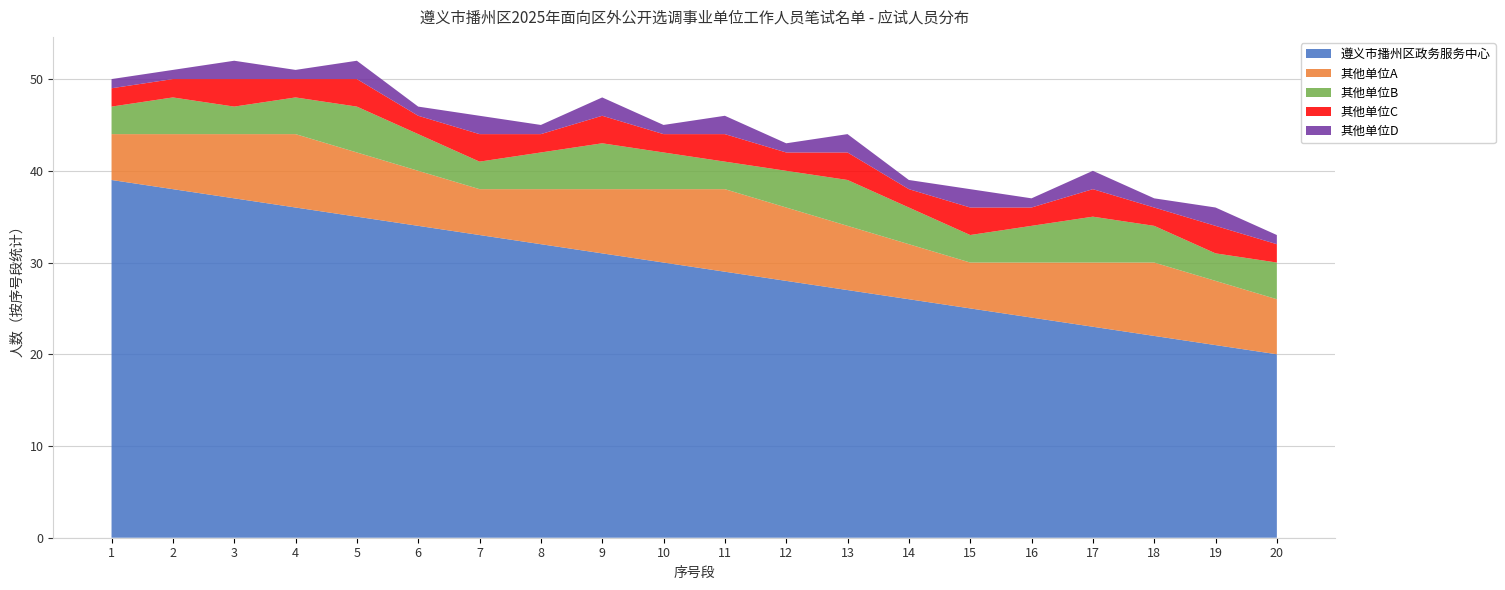

Reading left to right, extract all data points from this chart.

遵义市播州区政务服务中心: 1=39	2=38	3=37	4=36	5=35	6=34	7=33	8=32	9=31	10=30	11=29	12=28	13=27	14=26	15=25	16=24	17=23	18=22	19=21	20=20
其他单位A: 1=5	2=6	3=7	4=8	5=7	6=6	7=5	8=6	9=7	10=8	11=9	12=8	13=7	14=6	15=5	16=6	17=7	18=8	19=7	20=6
其他单位B: 1=3	2=4	3=3	4=4	5=5	6=4	7=3	8=4	9=5	10=4	11=3	12=4	13=5	14=4	15=3	16=4	17=5	18=4	19=3	20=4
其他单位C: 1=2	2=2	3=3	4=2	5=3	6=2	7=3	8=2	9=3	10=2	11=3	12=2	13=3	14=2	15=3	16=2	17=3	18=2	19=3	20=2
其他单位D: 1=1	2=1	3=2	4=1	5=2	6=1	7=2	8=1	9=2	10=1	11=2	12=1	13=2	14=1	15=2	16=1	17=2	18=1	19=2	20=1